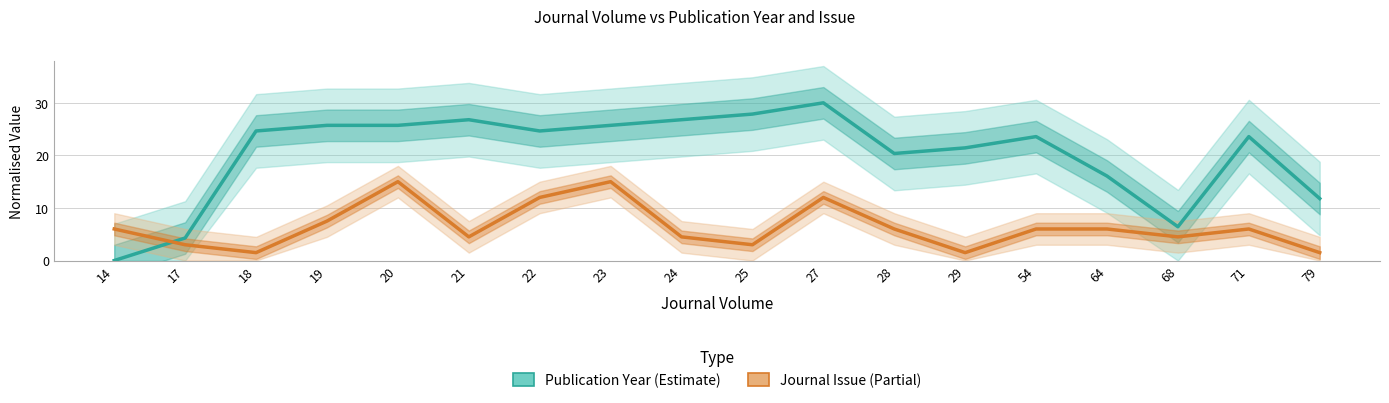

True or false: Publication Year has a value of 0.0 at 14.

True